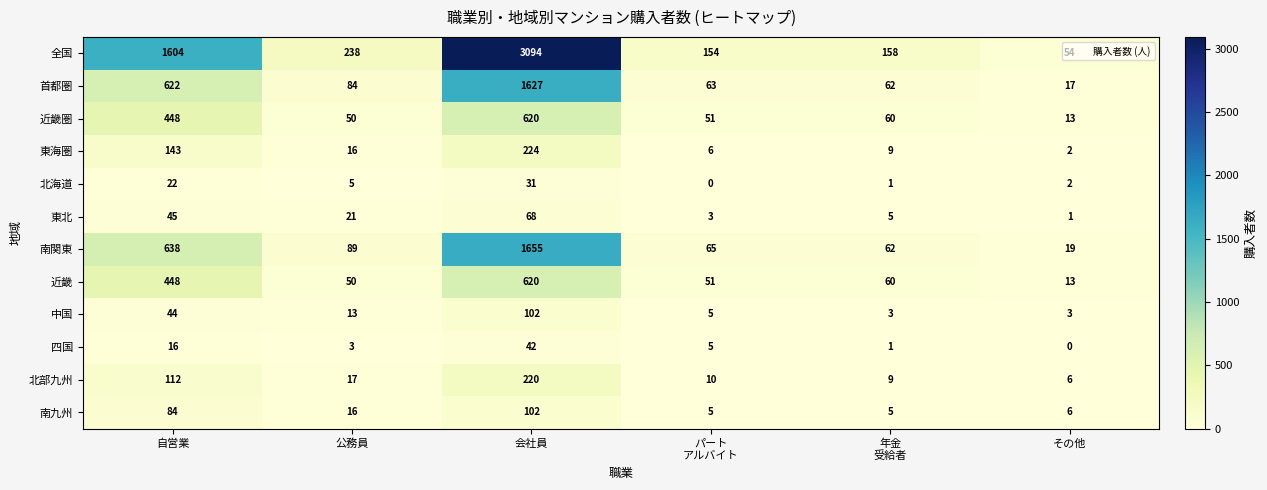

Which series has the widest spread of values?

全国